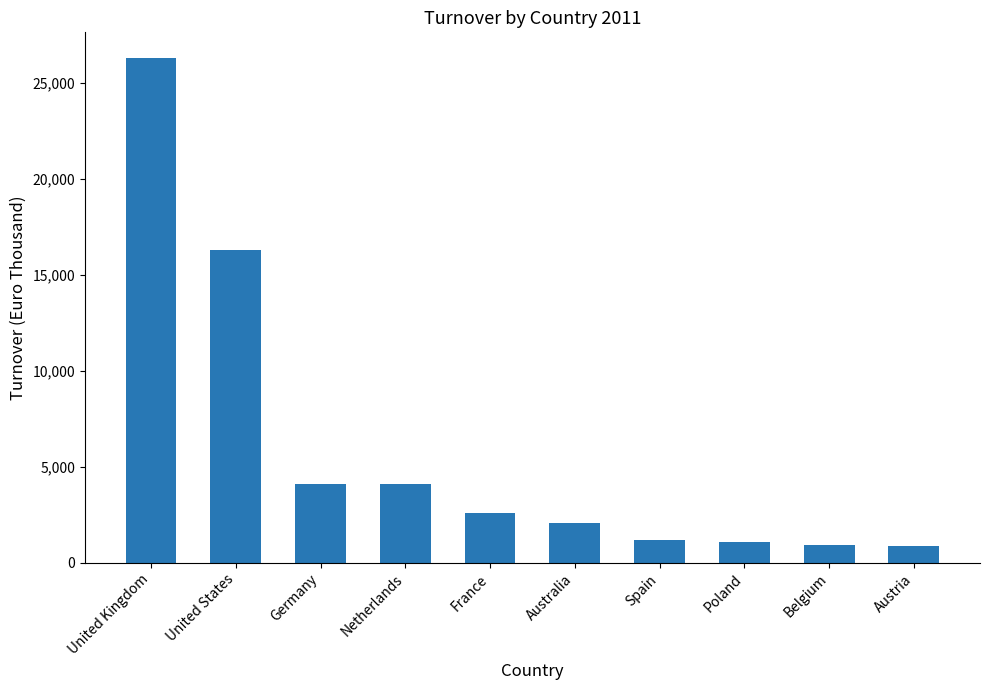

Does the chart contain any negative values?

No